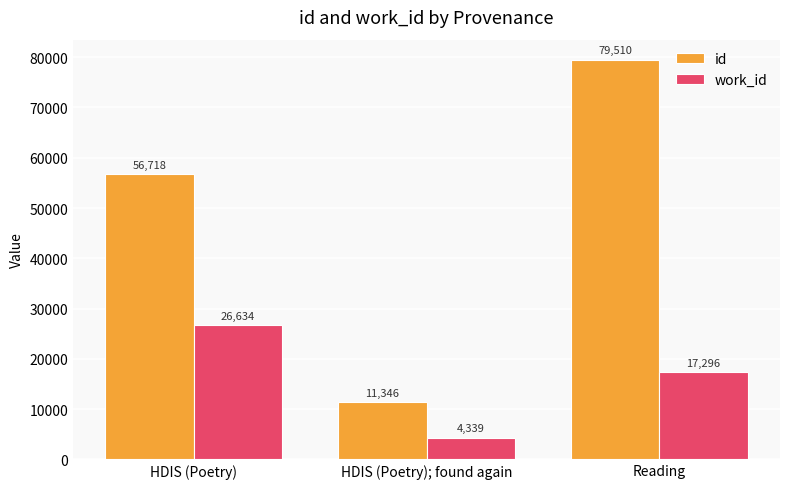

At which category is the sum across all series the highest?

Reading